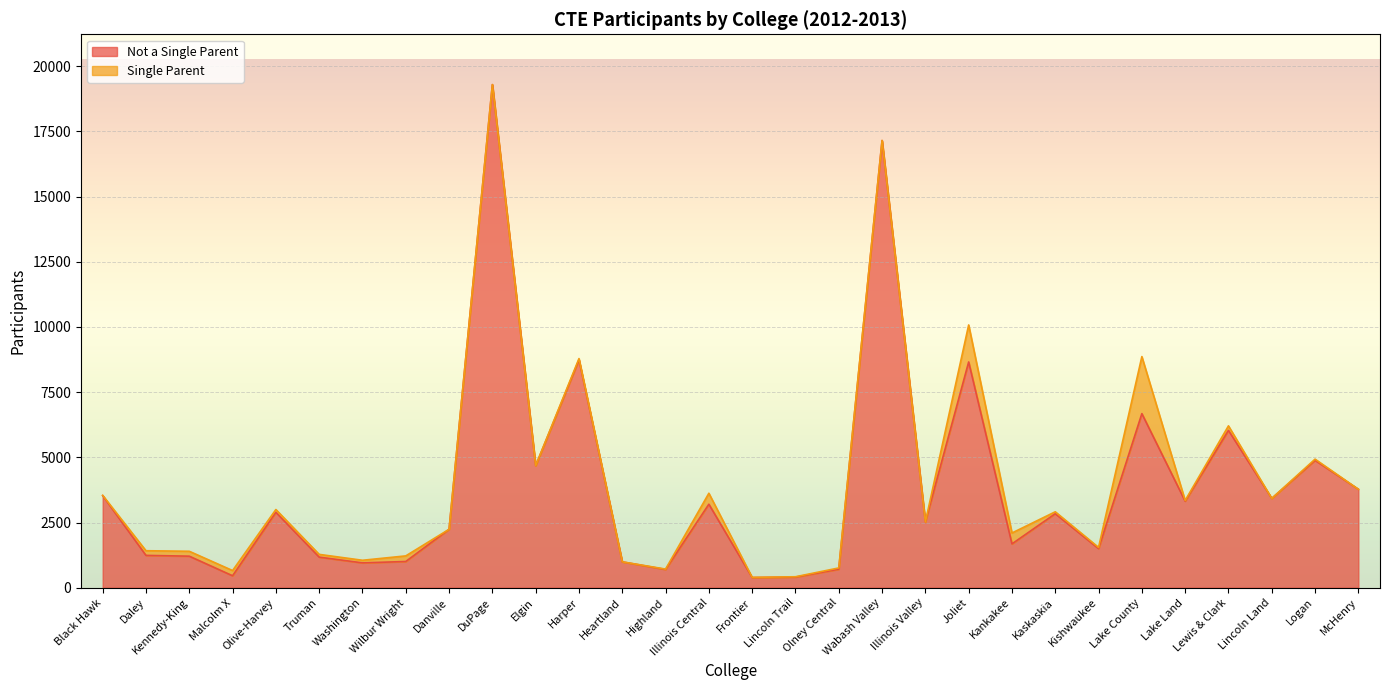

True or false: the data shows 389 at Frontier.

True